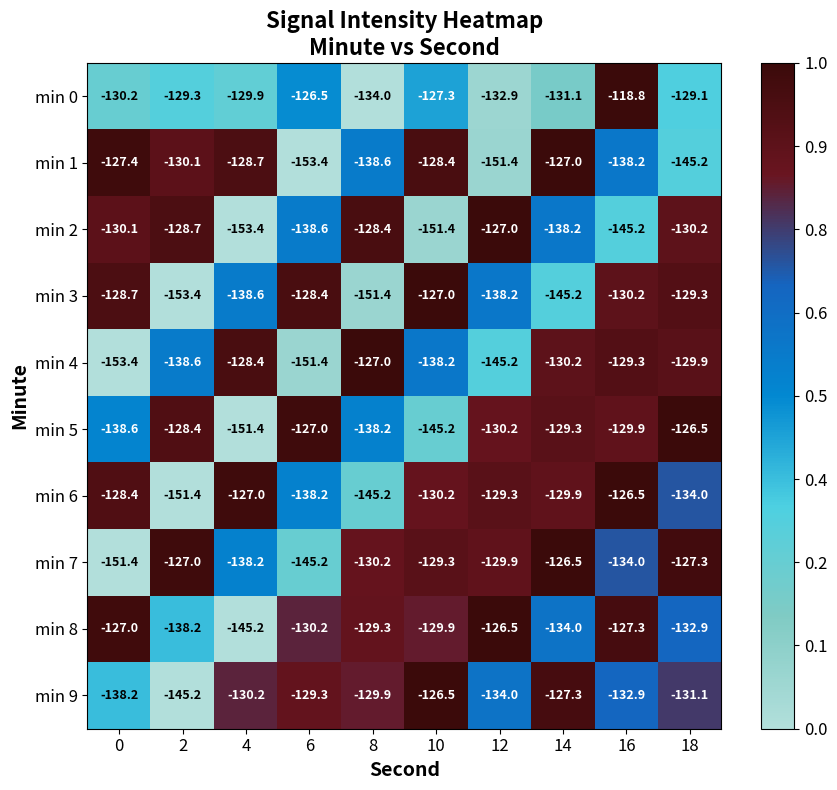

At which category does the chart reach its peak across all series?

16